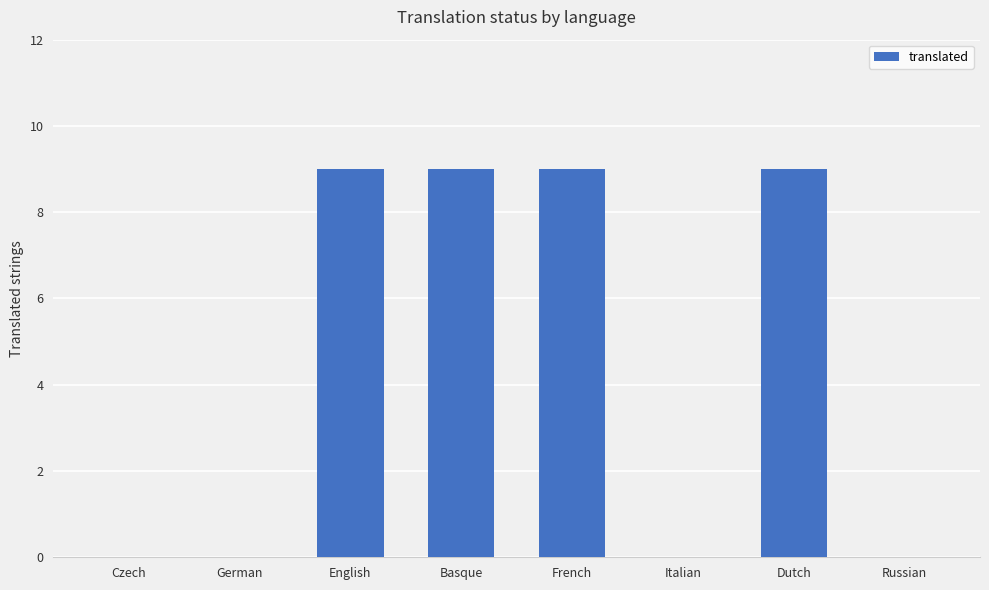

True or false: the data shows 3 at German.

False